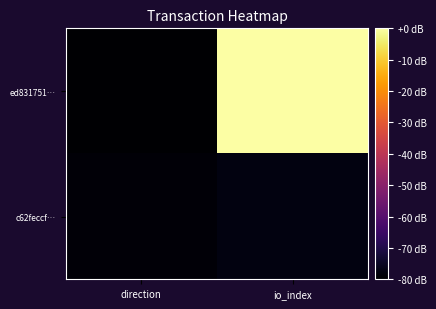

Reading left to right, transcribe all the data shown in this chart.

ed831751…: direction=-80.0	io_index=0.0
c62feccf…: direction=-79.0	io_index=-77.5